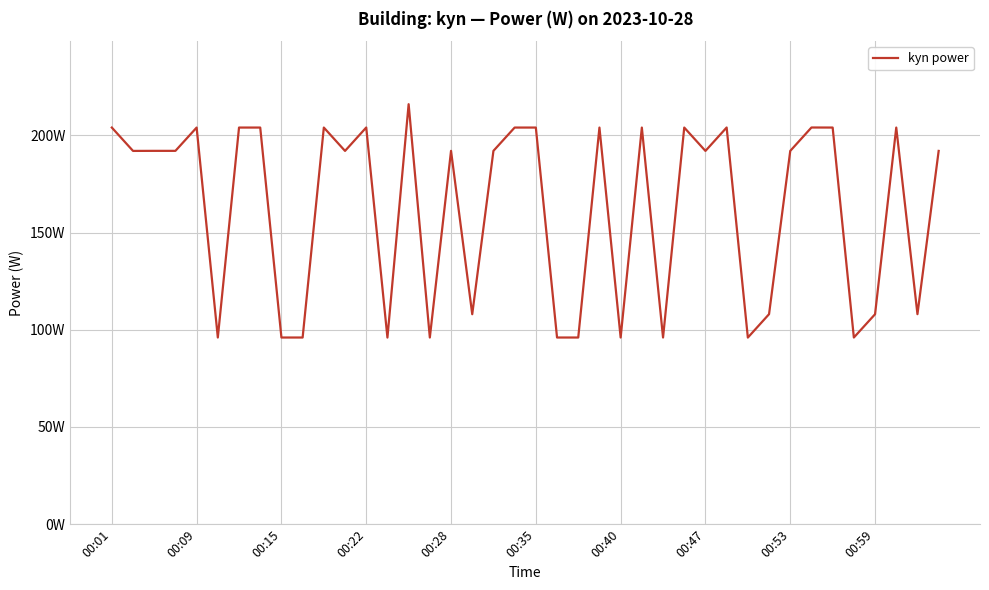

List the labels in order of value, largest first.

14, 12, 29, 33, 00:01, 00:28, 00:40, 00:47, 10, 19, 20, 23, 25, 27, 34, 37, 00:15, 00:22, 16, 18, 00:09, 11, 28, 32, 39, 31, 38, 17, 36, 00:35, 00:53, 00:59, 15, 21, 22, 24, 26, 35, 13, 30